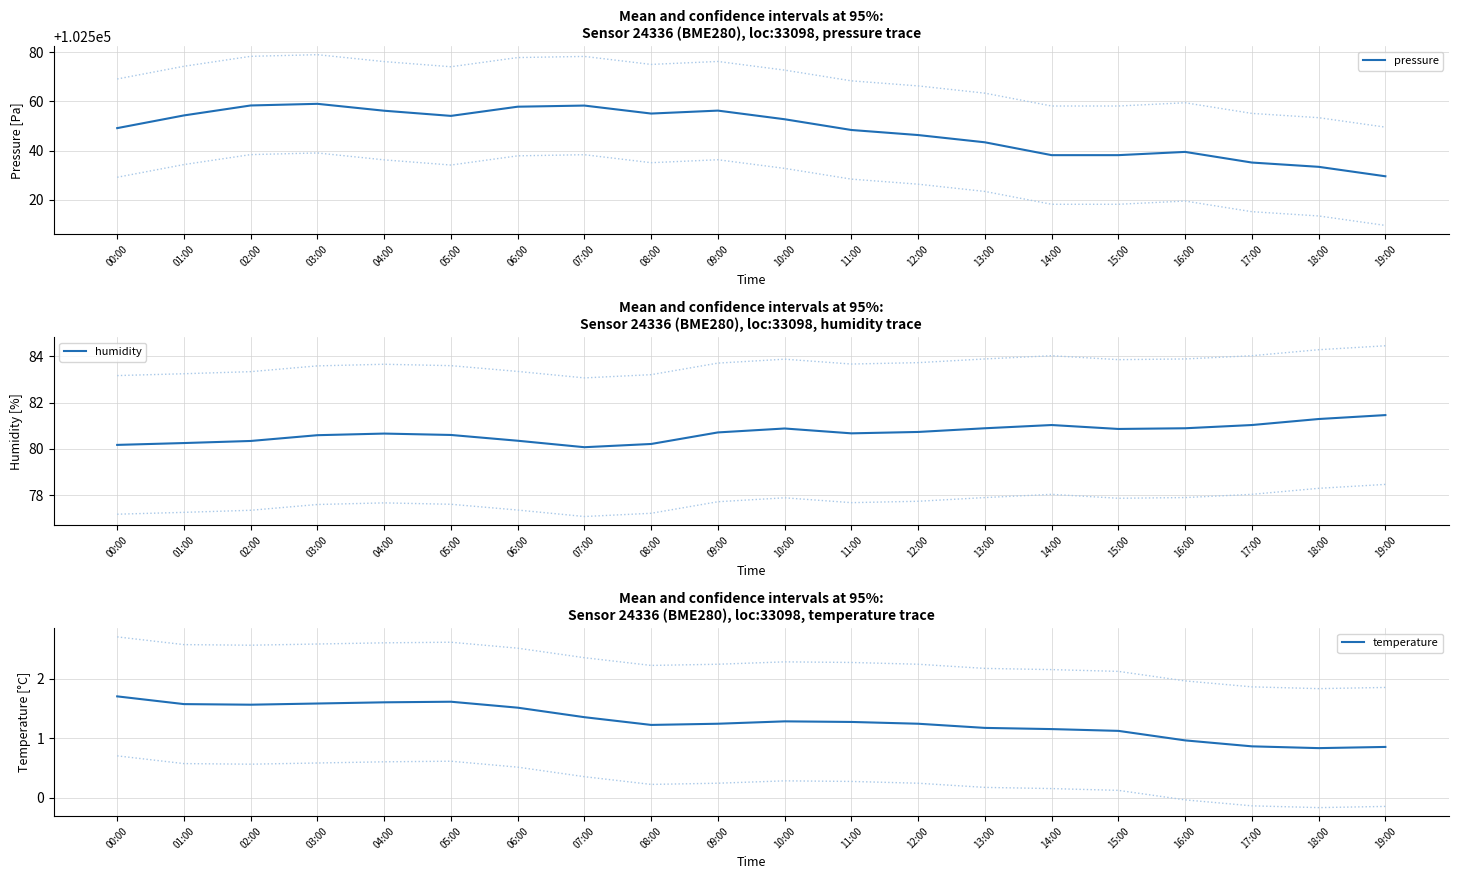

True or false: pressure and temperature cross at least once.

False